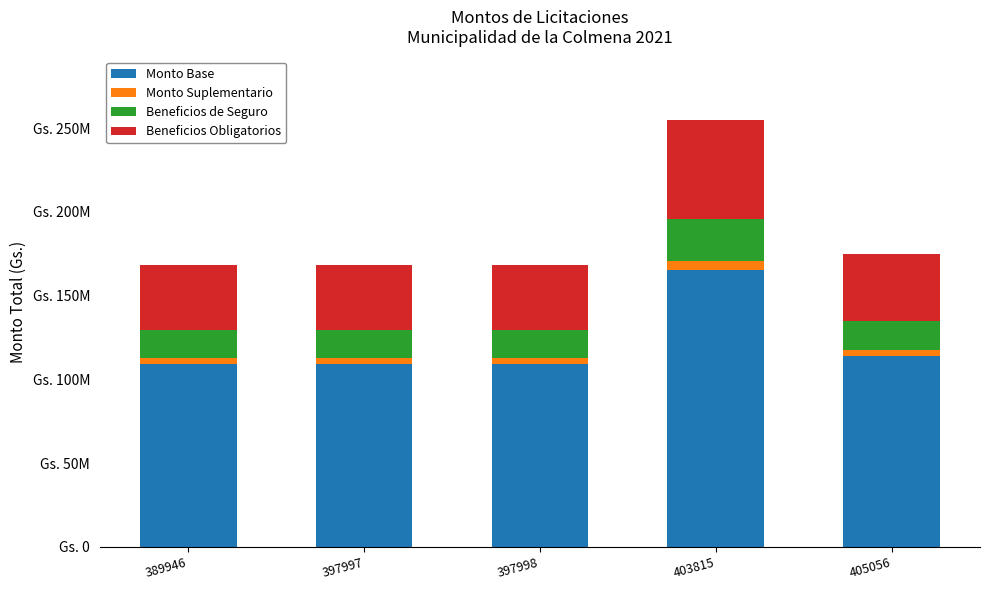

What is the sum of the Beneficios Obligatorios values at 403815 and 389946?

97238250